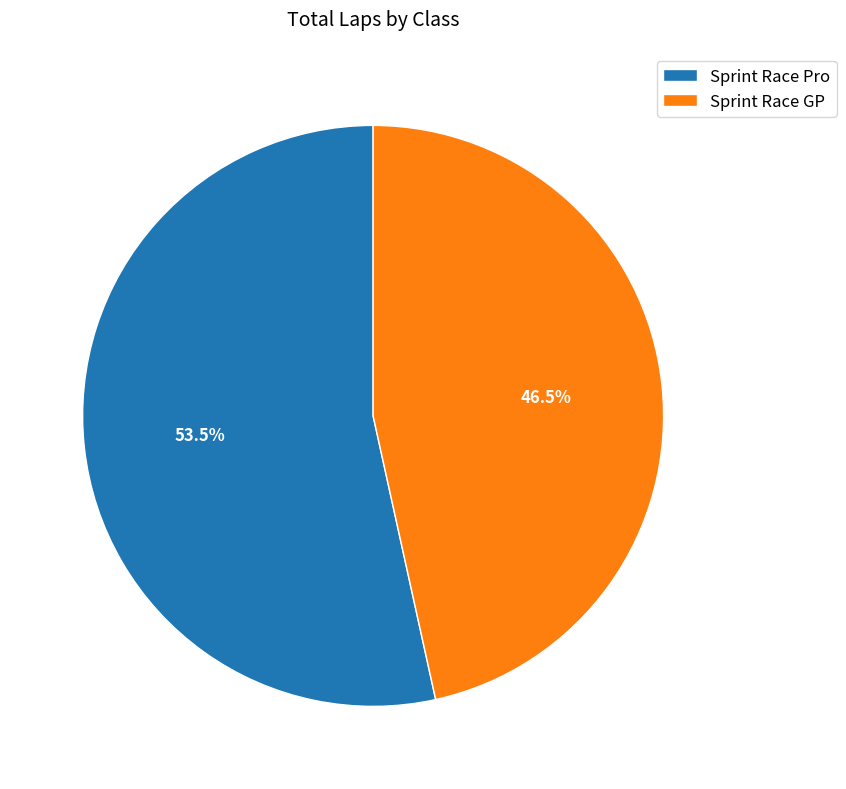

Count the number of slices in the pie.

2